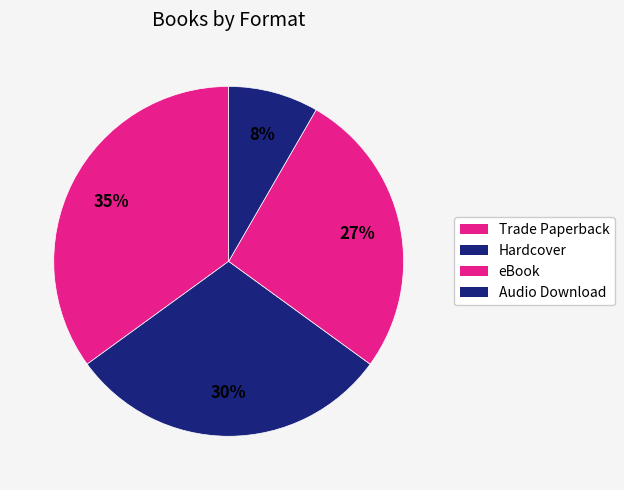

Which category has the biggest portion of the pie?

Trade Paperback